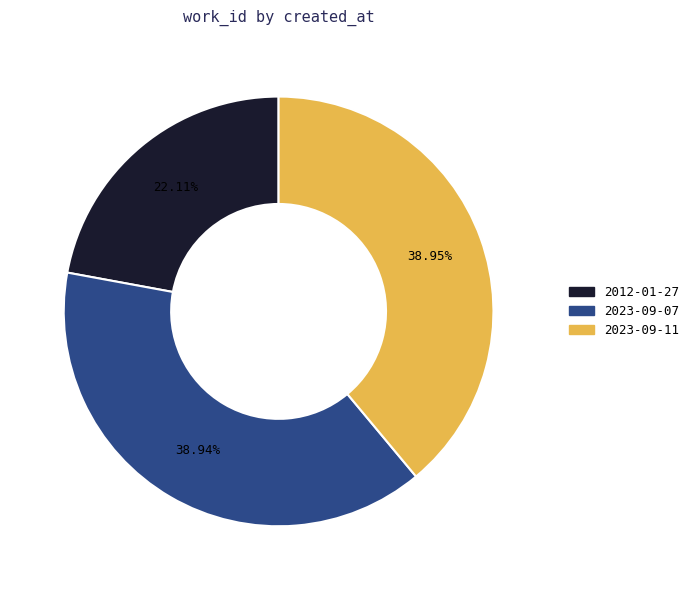

To the nearest percent, what is the average slice percentage?

33%